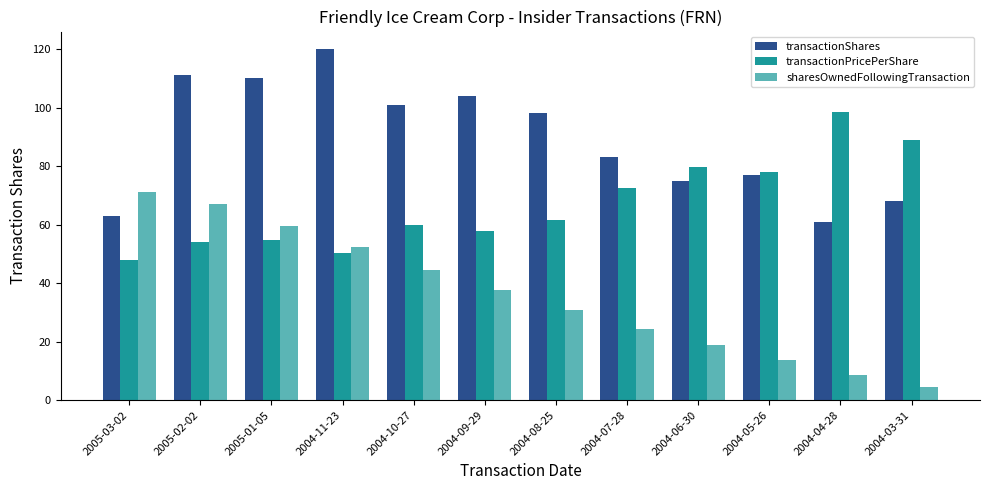

What is the total value across all series at 2005-01-05?

224.3